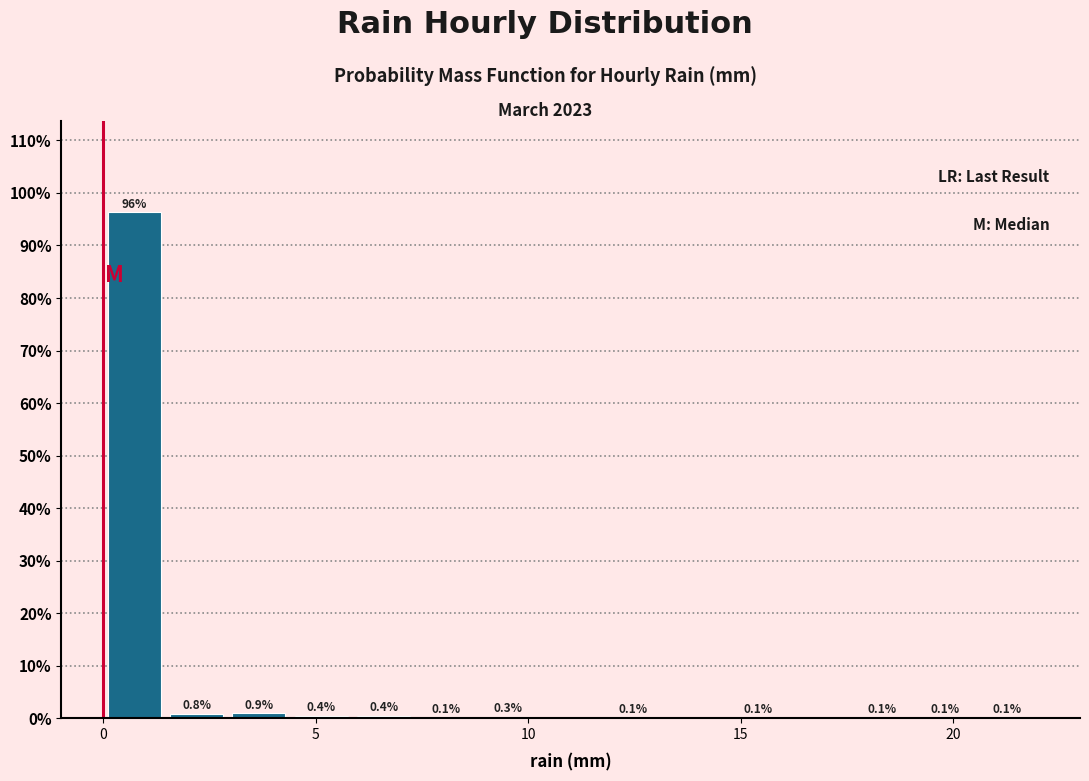

Around what value on the x-axis is the tallest bar? Give the approximate position of its centre, as read against the axis.

0.5